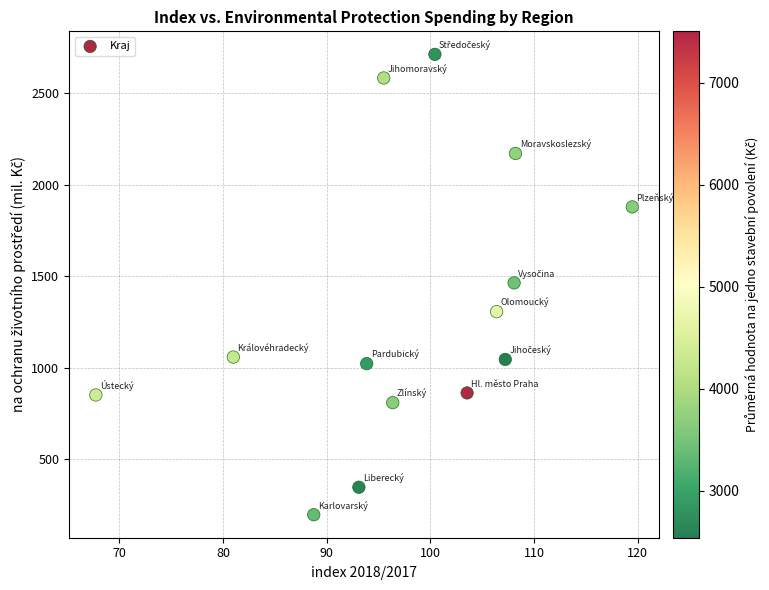

What is the range of Y values (max minus min)?

2514